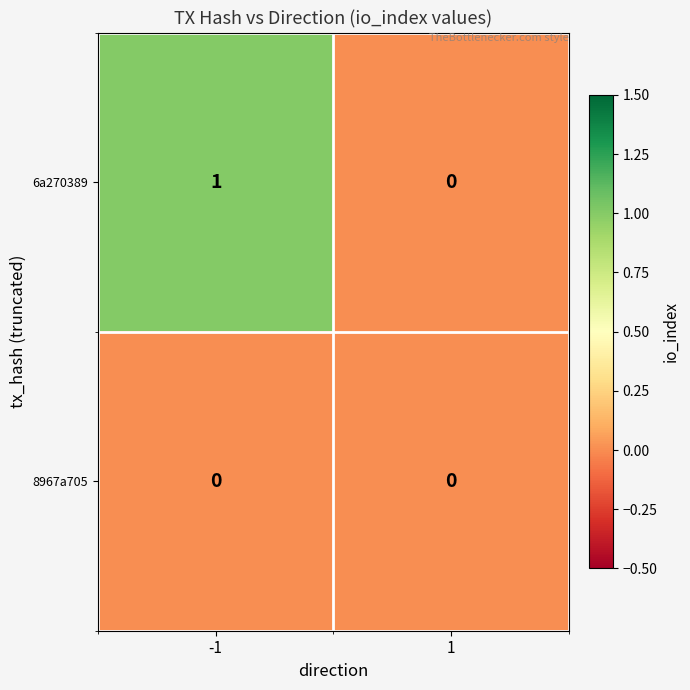

True or false: 6a270389 has a value of 1 at 1.

False